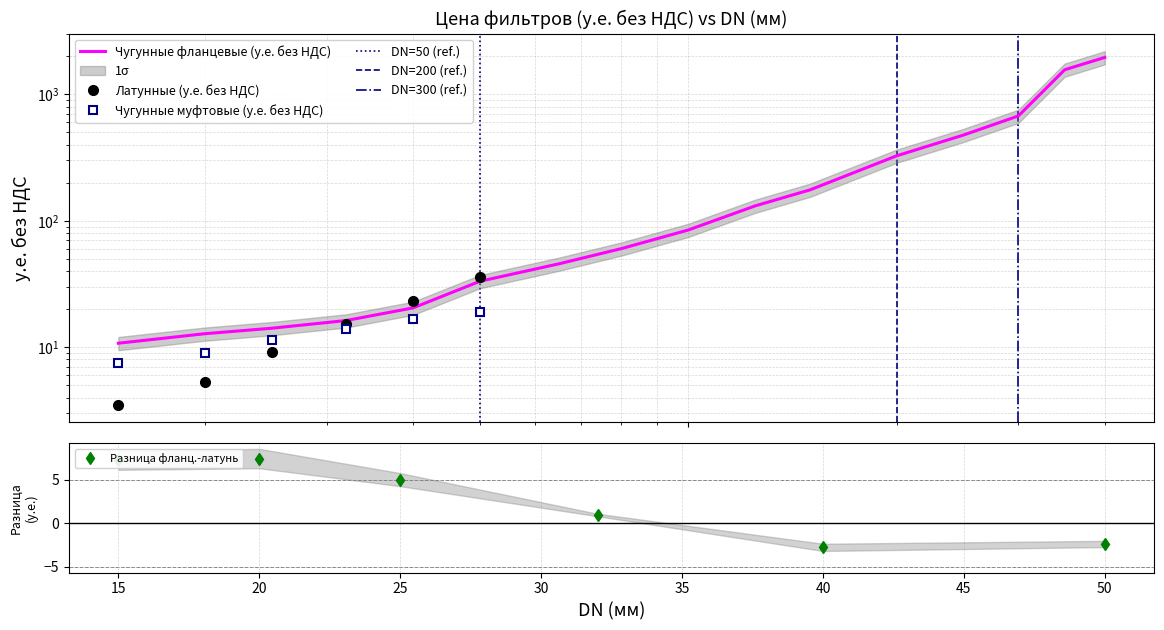

At which category does Разница фланц.-латунь reach its first local peak?

20